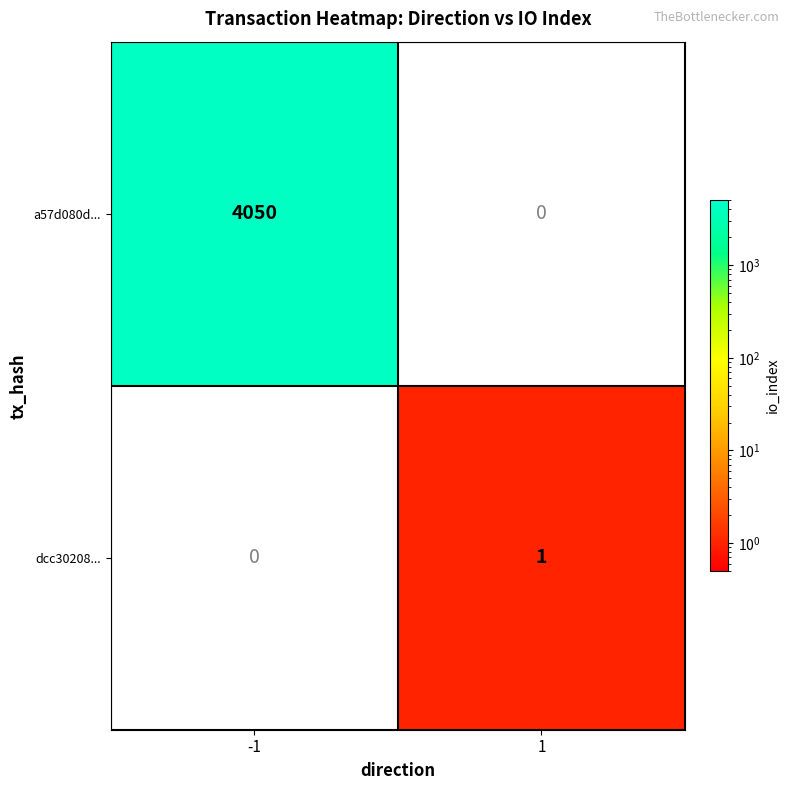

Is it true that dcc30208... equals 2 at 1?

False